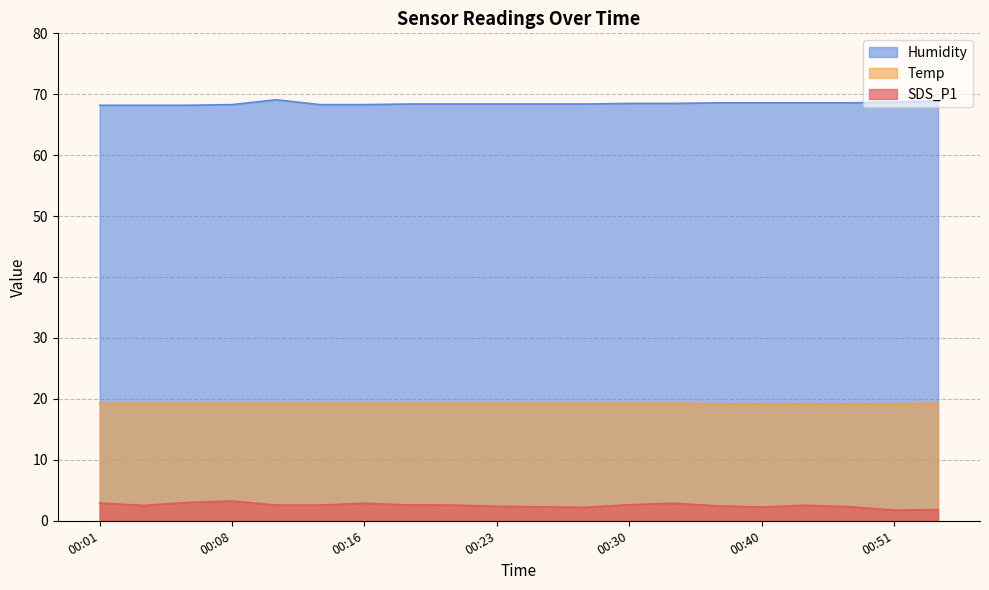

Read the SDS_P1 value at 00:23.

2.4